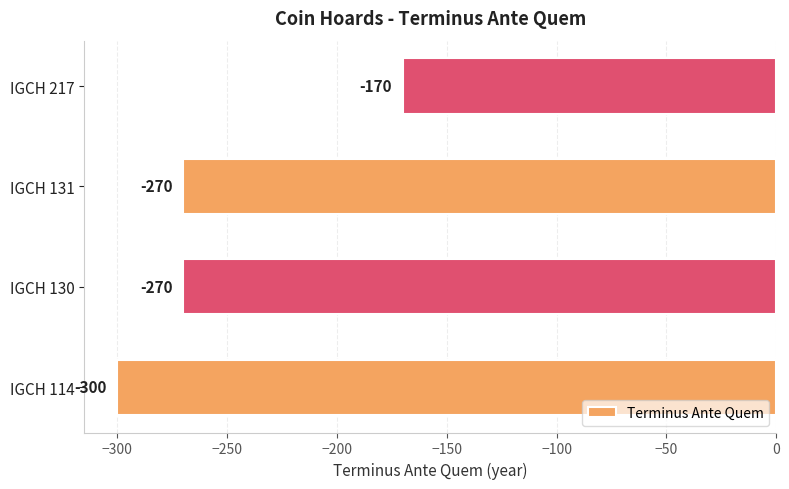

How many values are between -270 and -170?

3